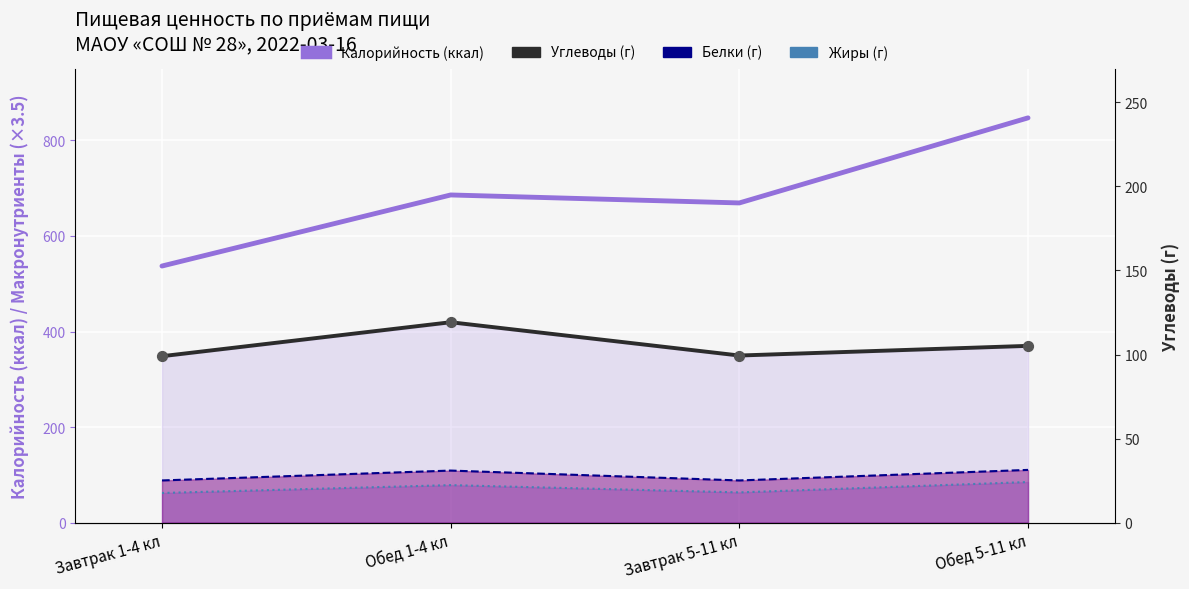

What are all the series names shown in the legend?

Калорийность (ккал), Белки (г, ×3.5), Жиры (г, ×3.5), Углеводы (г)